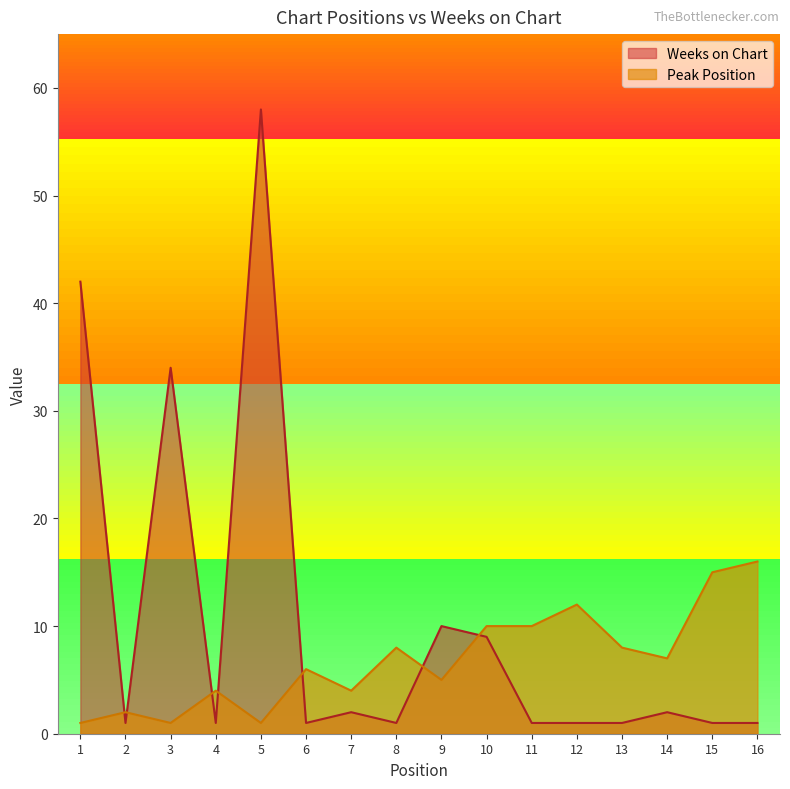

Reading left to right, what are all the values shown in this chart?

Peak Position: 1=1	2=2	3=1	4=4	5=1	6=6	7=4	8=8	9=5	10=10	11=10	12=12	13=8	14=7	15=15	16=16
Weeks on Chart: 1=42	2=1	3=34	4=1	5=58	6=1	7=2	8=1	9=10	10=9	11=1	12=1	13=1	14=2	15=1	16=1